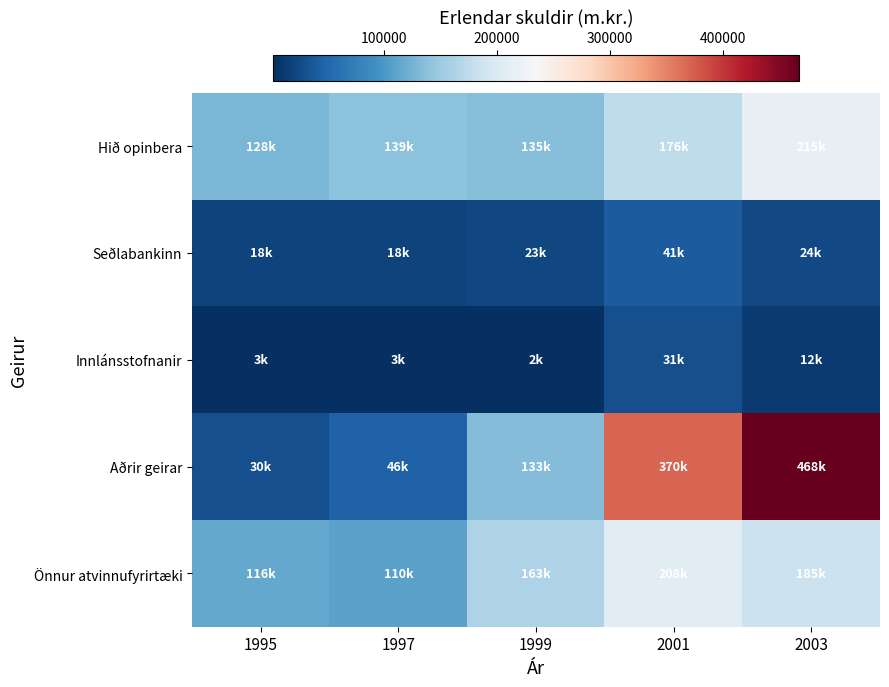

How many distinct data groups are displayed?

5